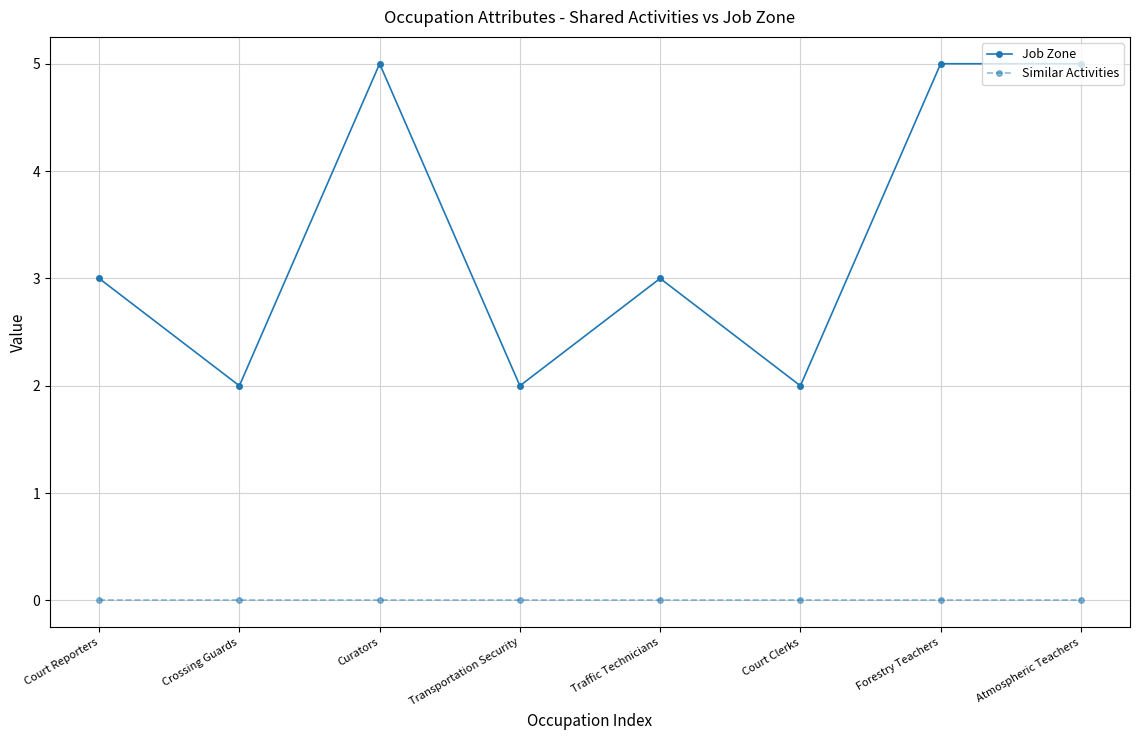

Between Transportation Security and Forestry Teachers, which series saw the biggest shift?

Job Zone